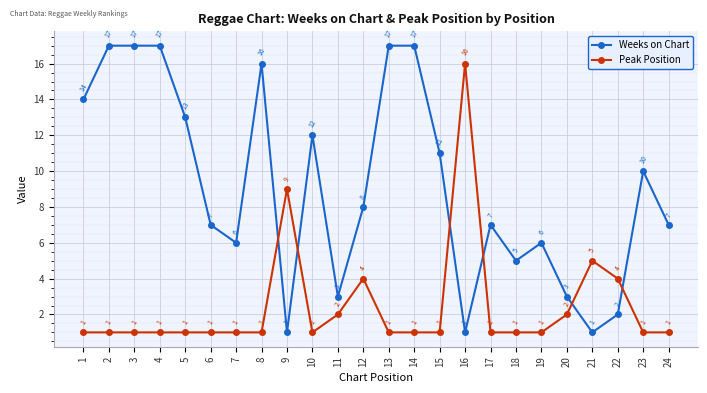

True or false: Peak Position and Weeks on Chart intersect in this chart.

True